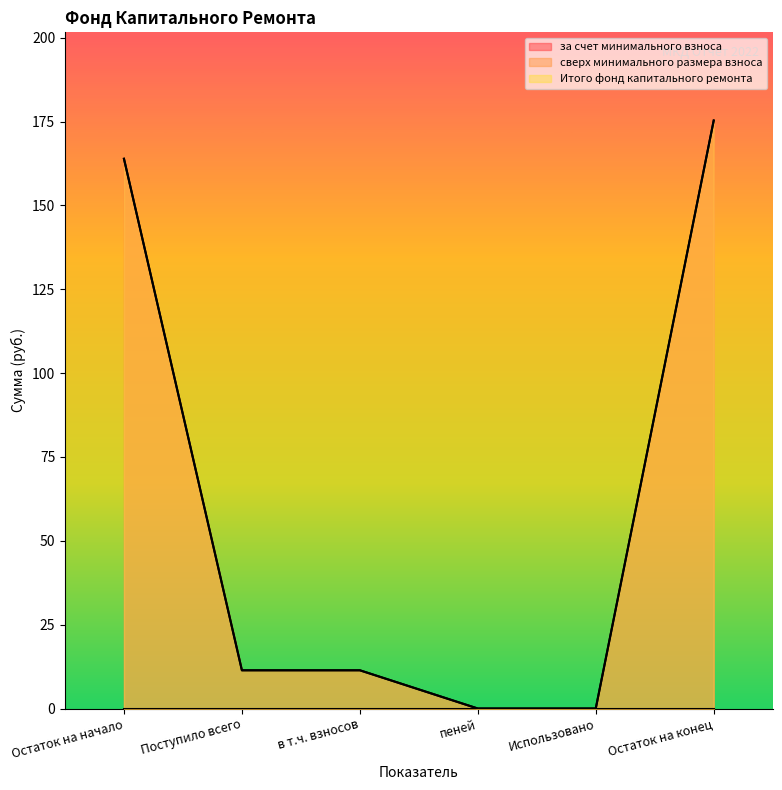

How many values in the Итого фонд капитального ремонта series are below 11?

2